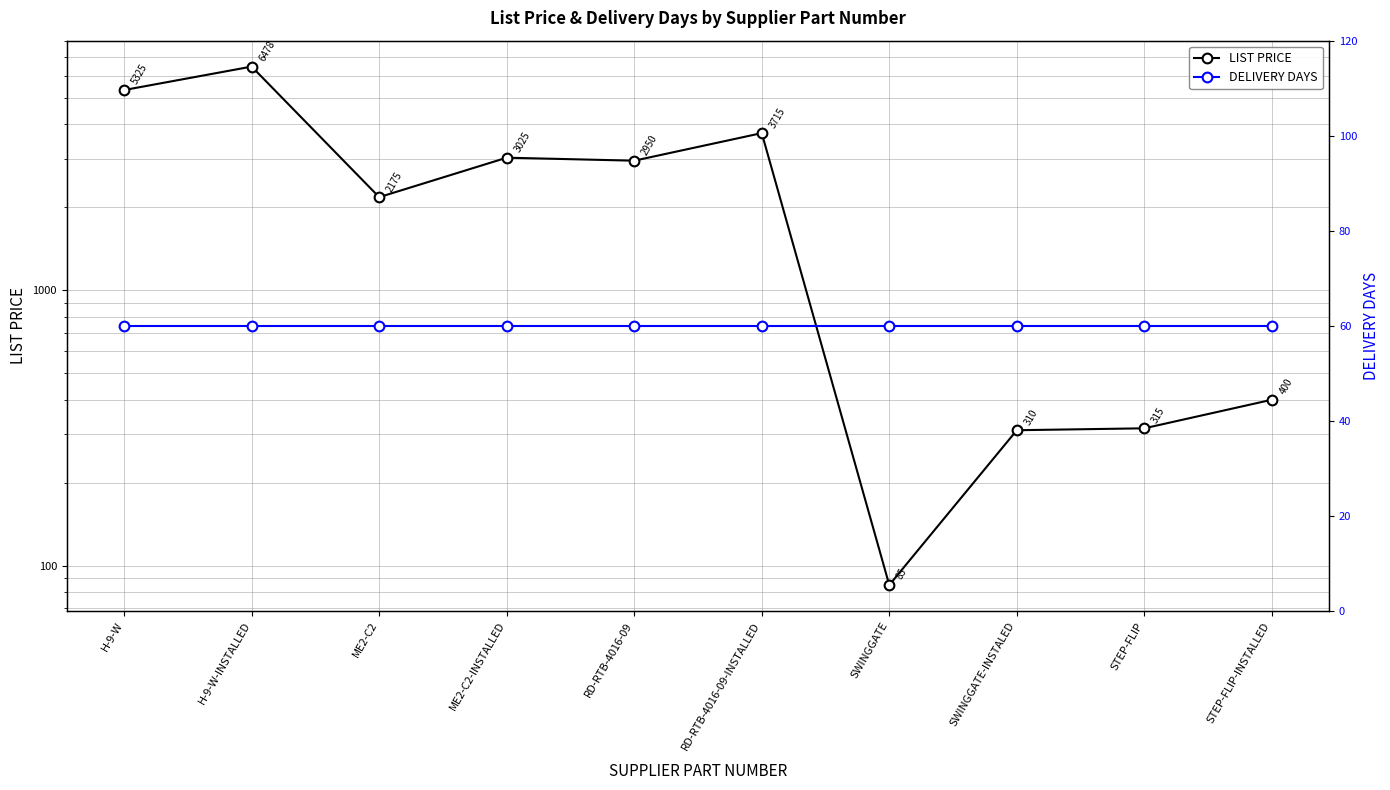

What is the label of the 6th point from the right?

RD-RTB-4016-09